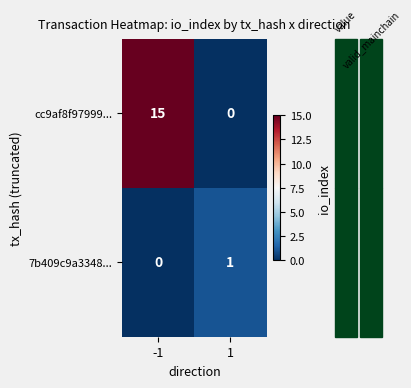

Is it true that cc9af8f97999... equals 15 at -1?

True